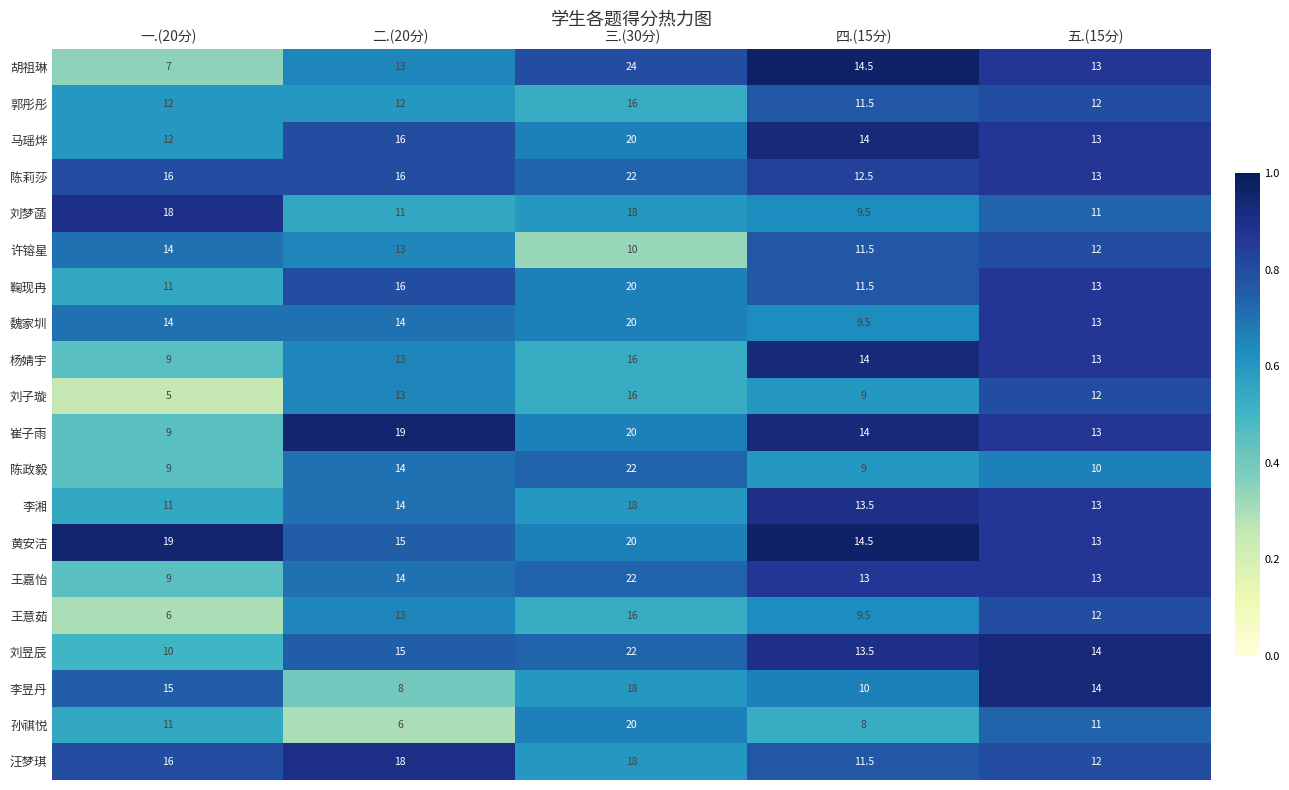

How many 杨婧宇 values are between 13 and 14?

3